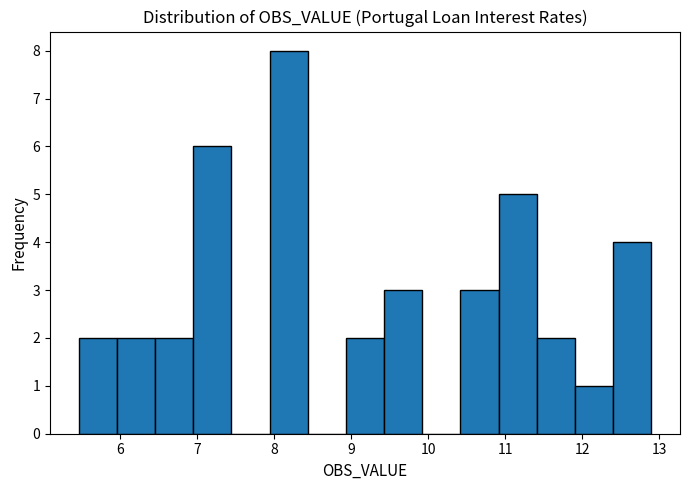

Reading left to right, transcribe this chart: for each bar, give the range it covers on the x-axis and its height. Neither the bar edges nor the heights are printed on the chart, so give them approximately, as read against the axes.

5.5 to 6.0: 2
6.0 to 6.5: 2
6.5 to 6.9: 2
6.9 to 7.4: 6
7.4 to 7.9: 0
7.9 to 8.4: 8
8.4 to 8.9: 0
8.9 to 9.4: 2
9.4 to 9.9: 3
9.9 to 10.4: 0
10.4 to 10.9: 3
10.9 to 11.4: 5
11.4 to 11.9: 2
11.9 to 12.4: 1
12.4 to 12.9: 4